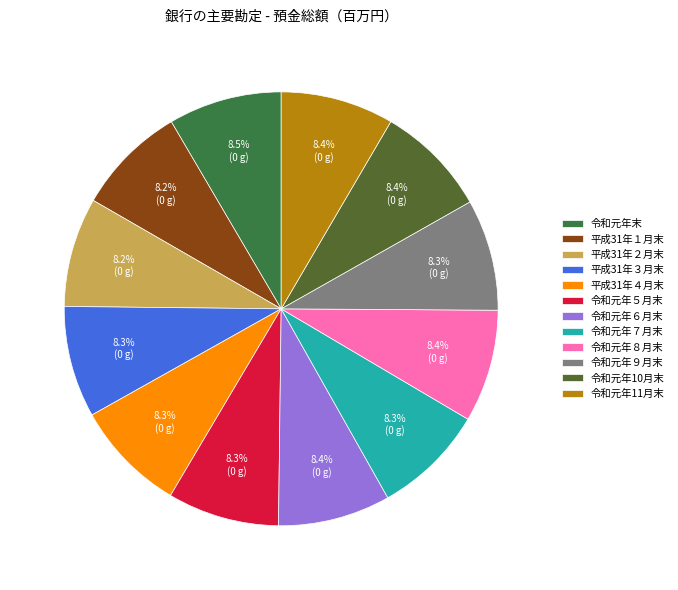

What portion of the pie excludes 令和元年６月末?

91.6%